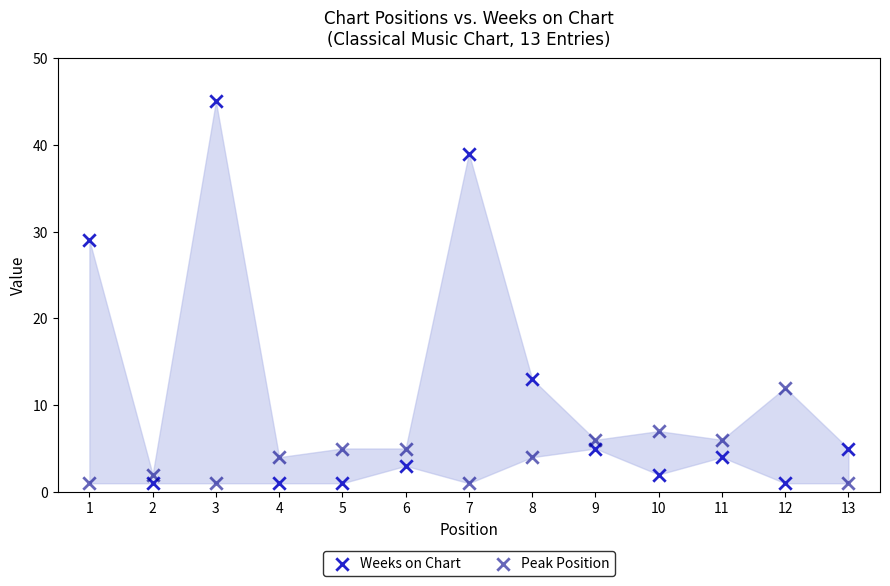

Which series has the widest spread of Y values?

Weeks on Chart